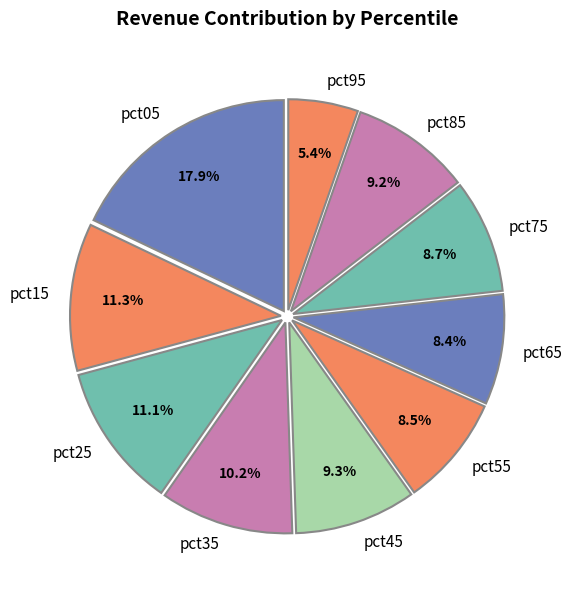

Combined, do pct55 and pct15 account for over 50%?

No